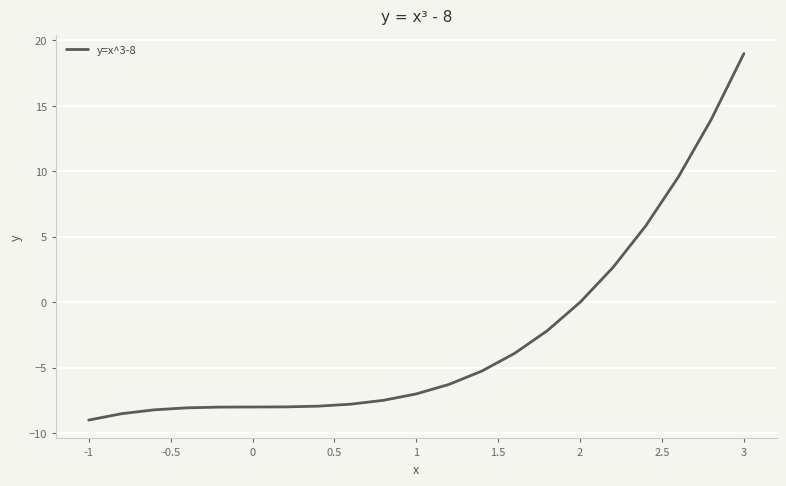

What is the smallest value displayed?

-9.0